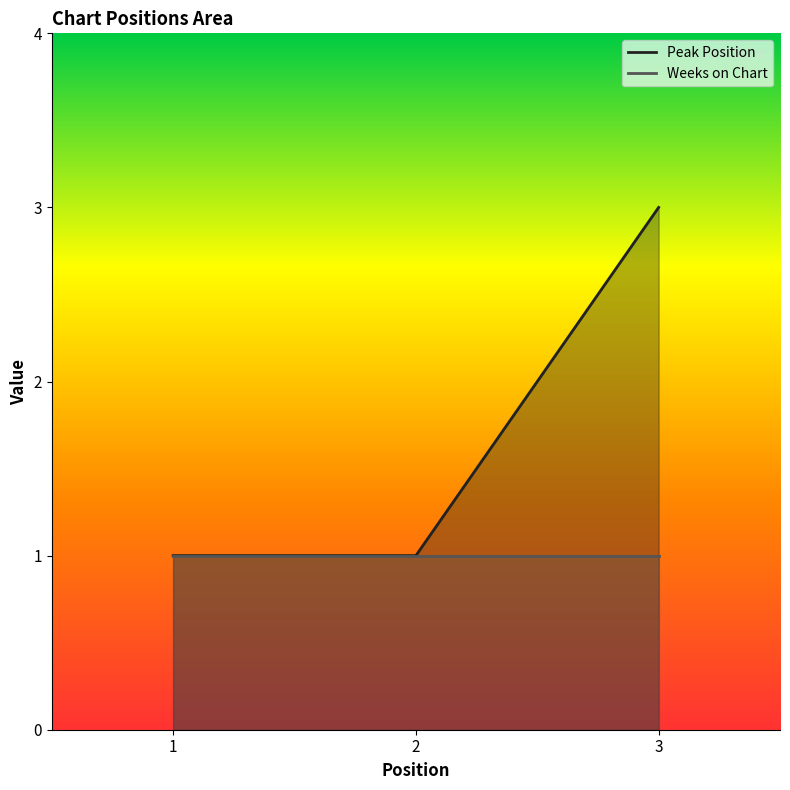

Between 1 and 3, which is larger?

3